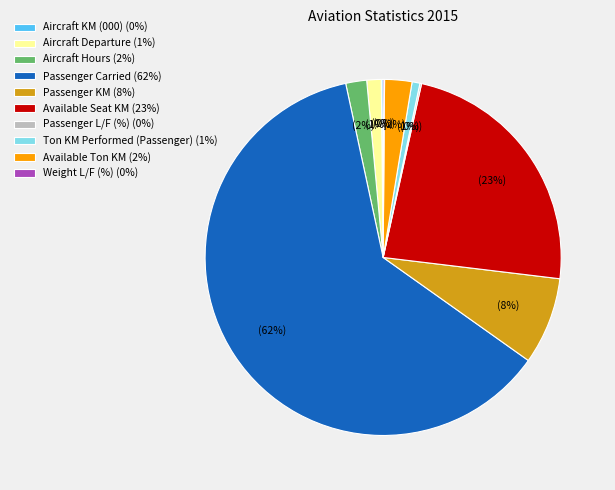

Which category has the biggest portion of the pie?

Passenger Carried